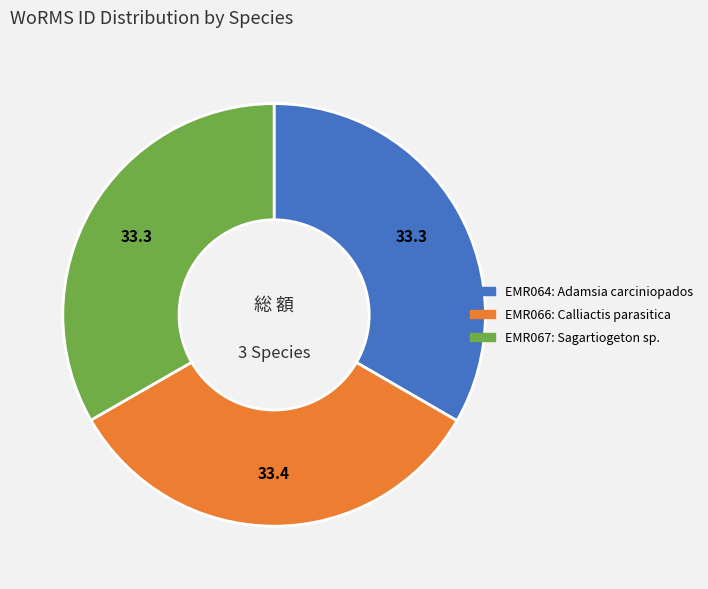

Is there a majority slice in this chart?

No